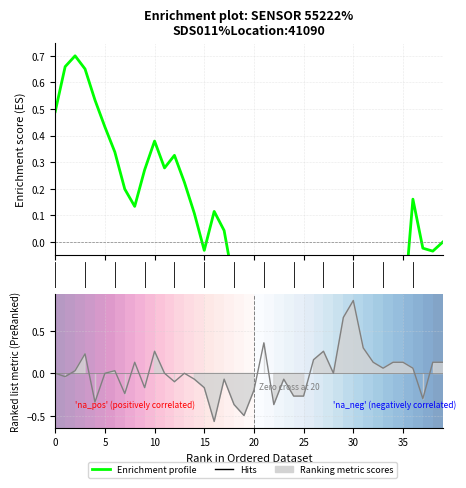

Where is the data nearest to the value 0?

39